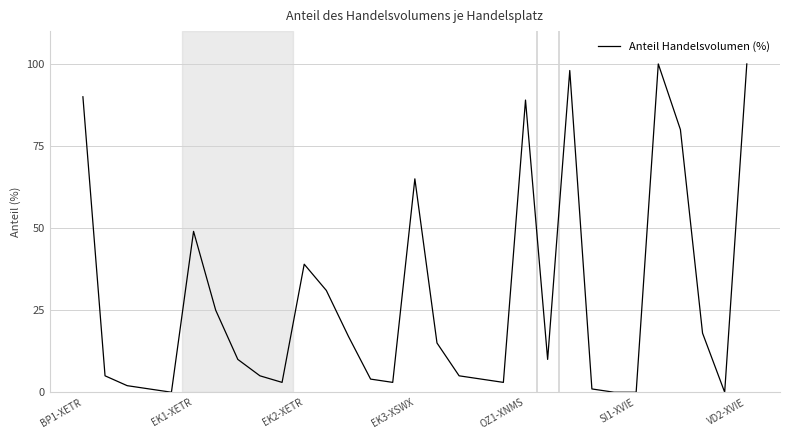

What is the maximum value shown in the chart?

100